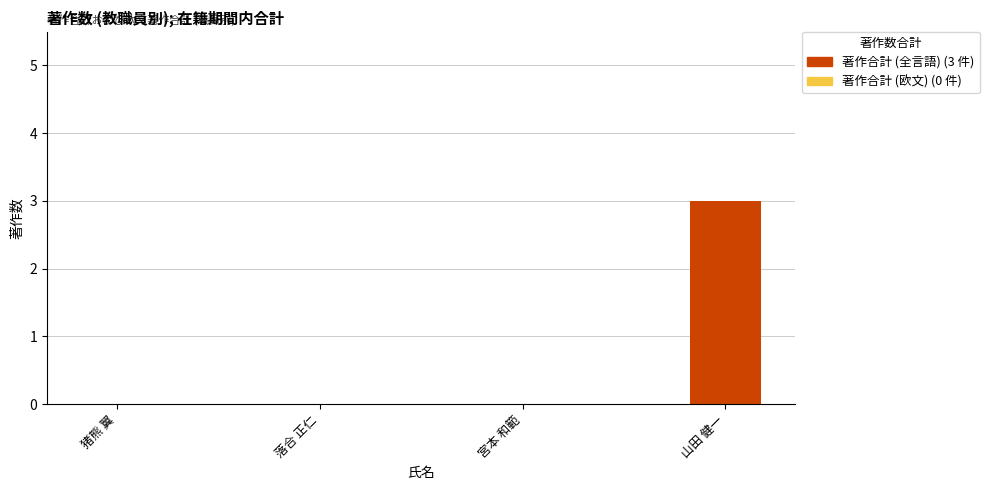

What is the change in value from 猪熊 翼 to 山田 健一?

+3